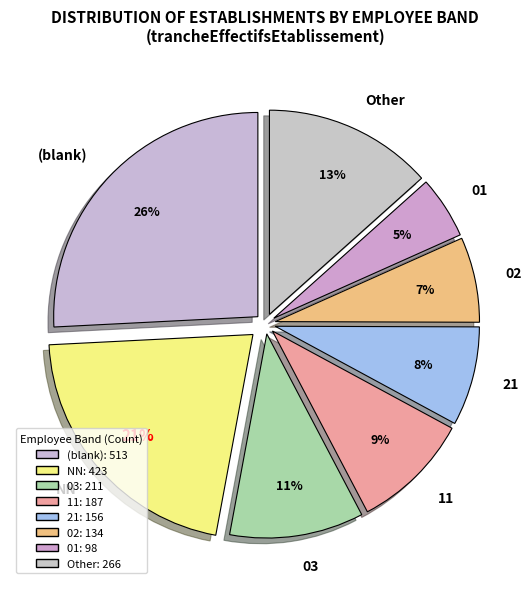

The Other slice represents 13% of the pie. True or false?

True